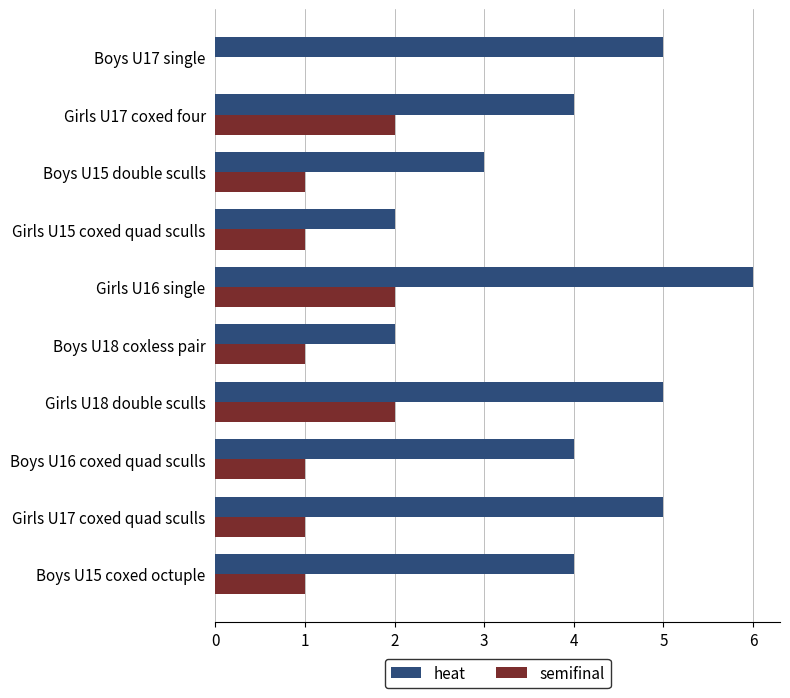

What is the maximum value for semifinal?

2